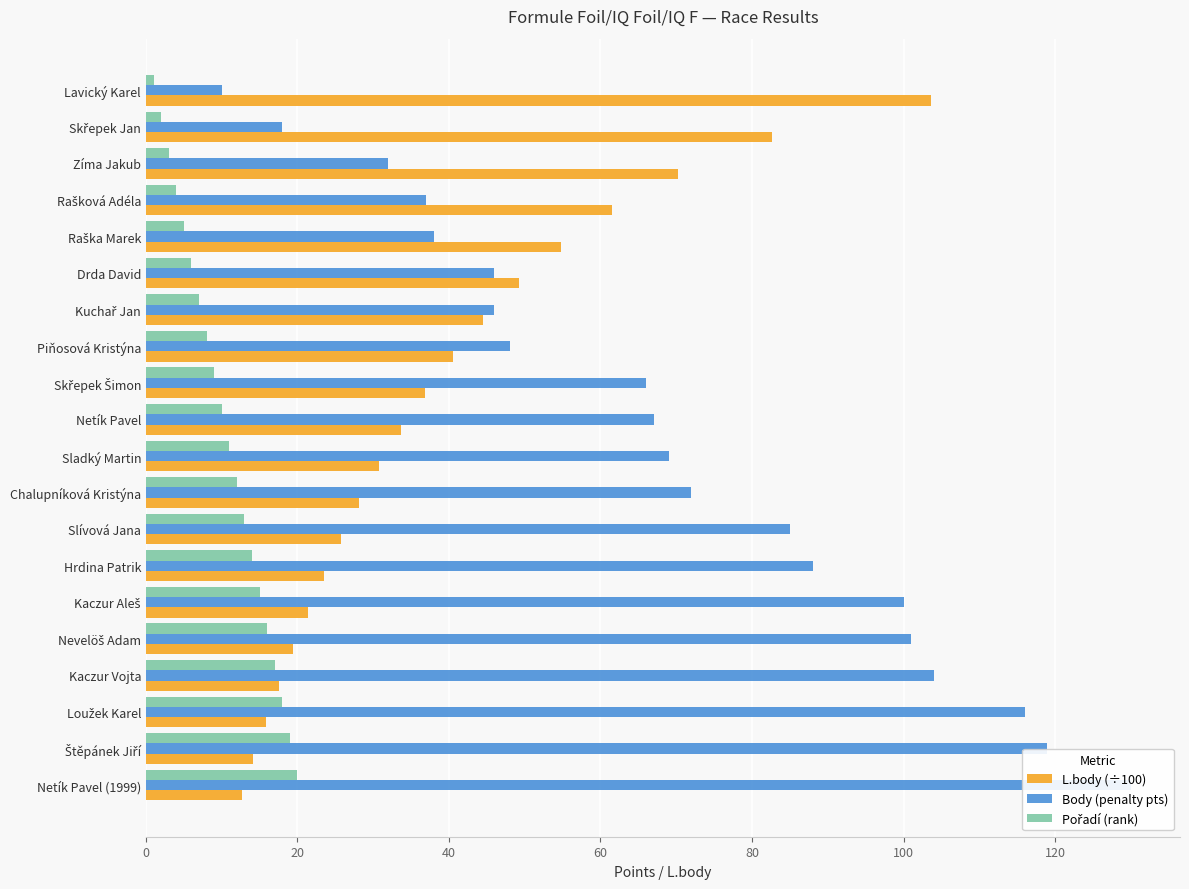

Which series changed the most between Drda David and Hrdina Patrik?

Body (penalty pts)